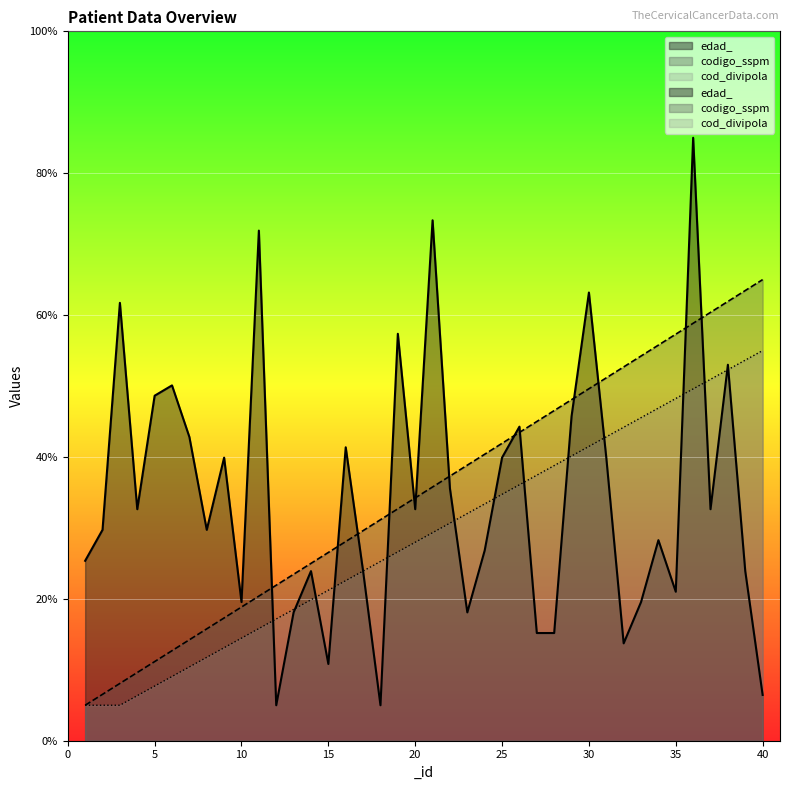

Rank the series by their maximum value, from highest to lowest.

edad_, codigo_sspm, cod_divipola